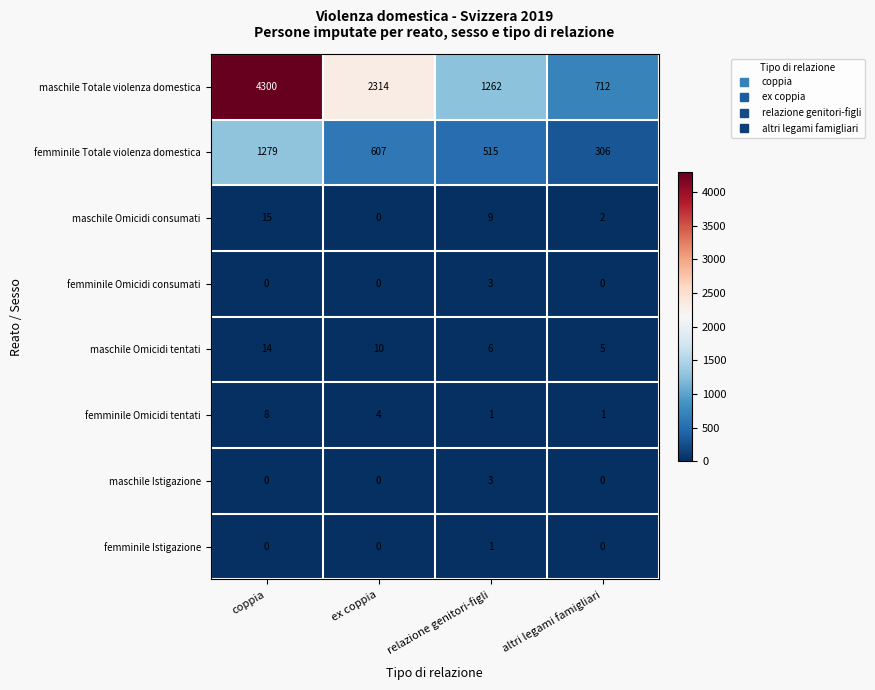

What is the greatest value displayed?

4300